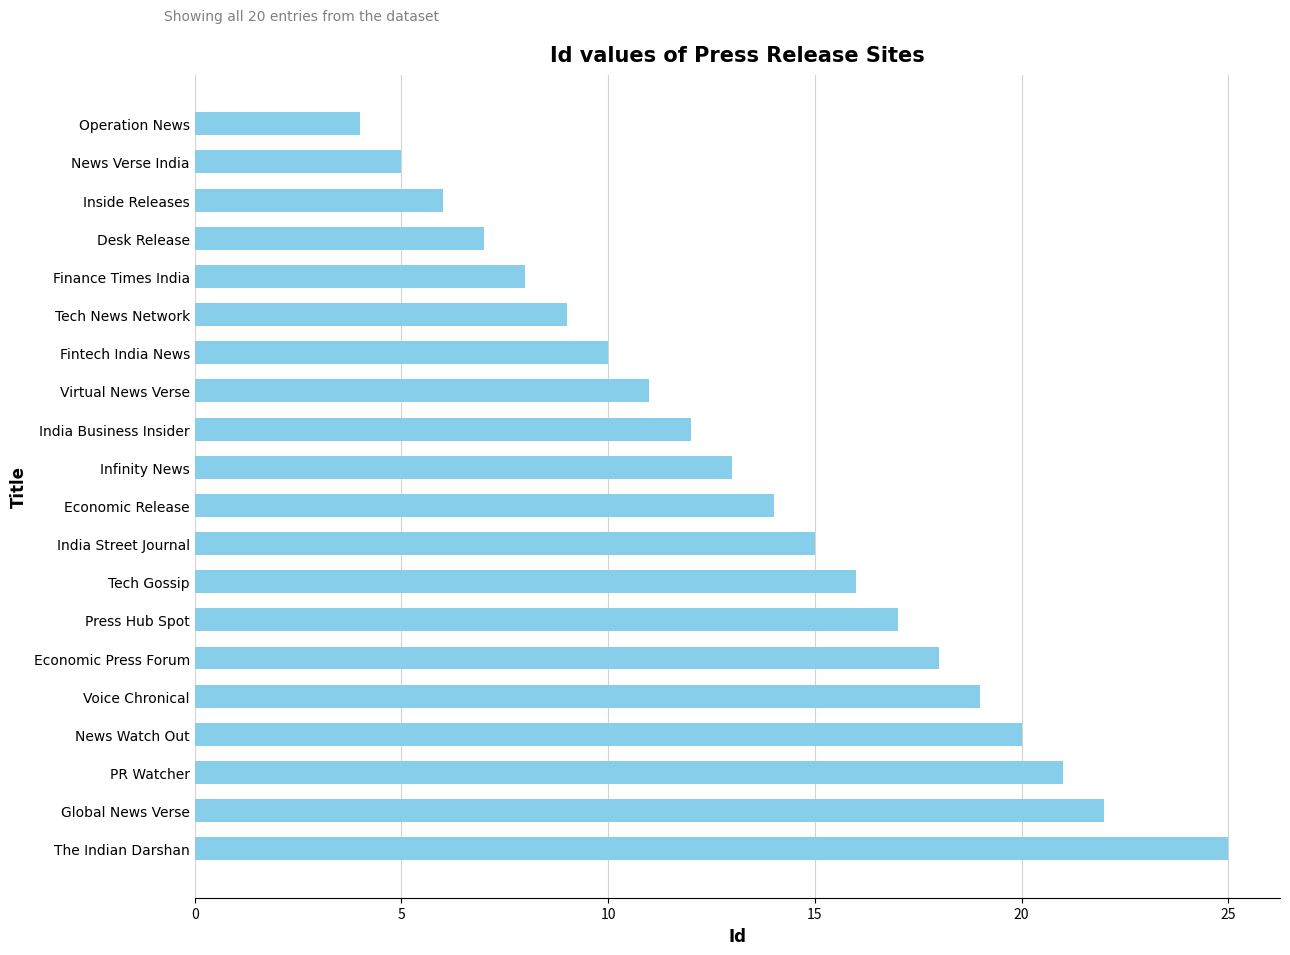

Does the chart contain any negative values?

No